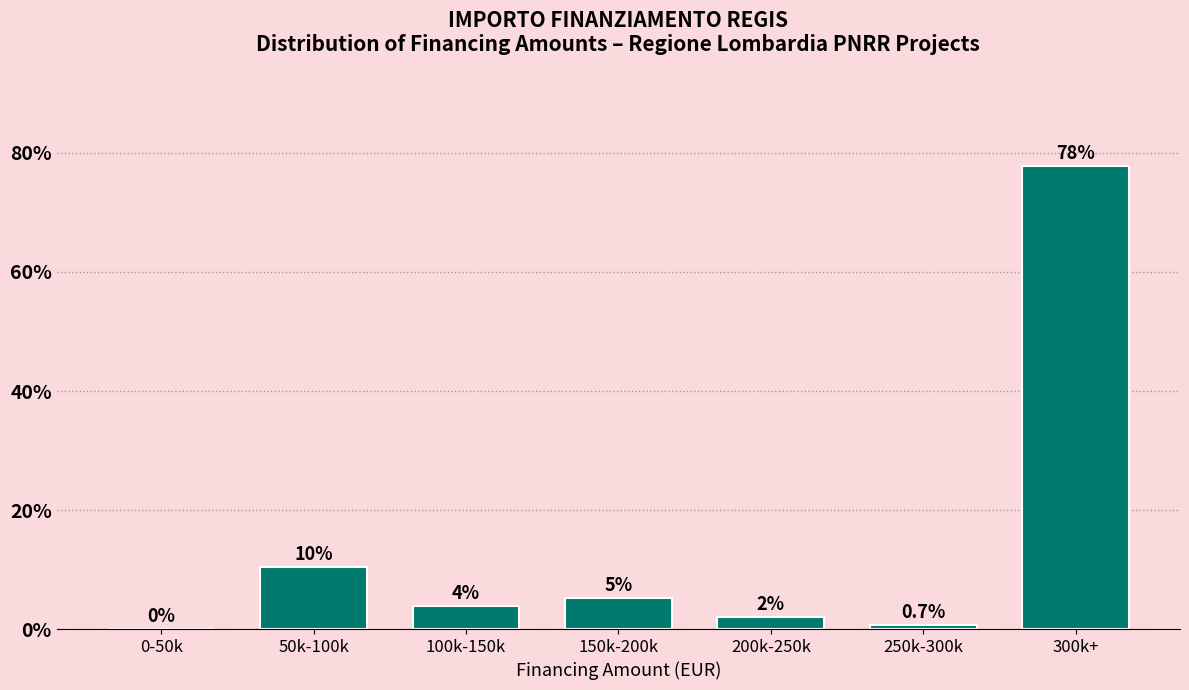

Which label corresponds to the largest value in the chart?

300k+